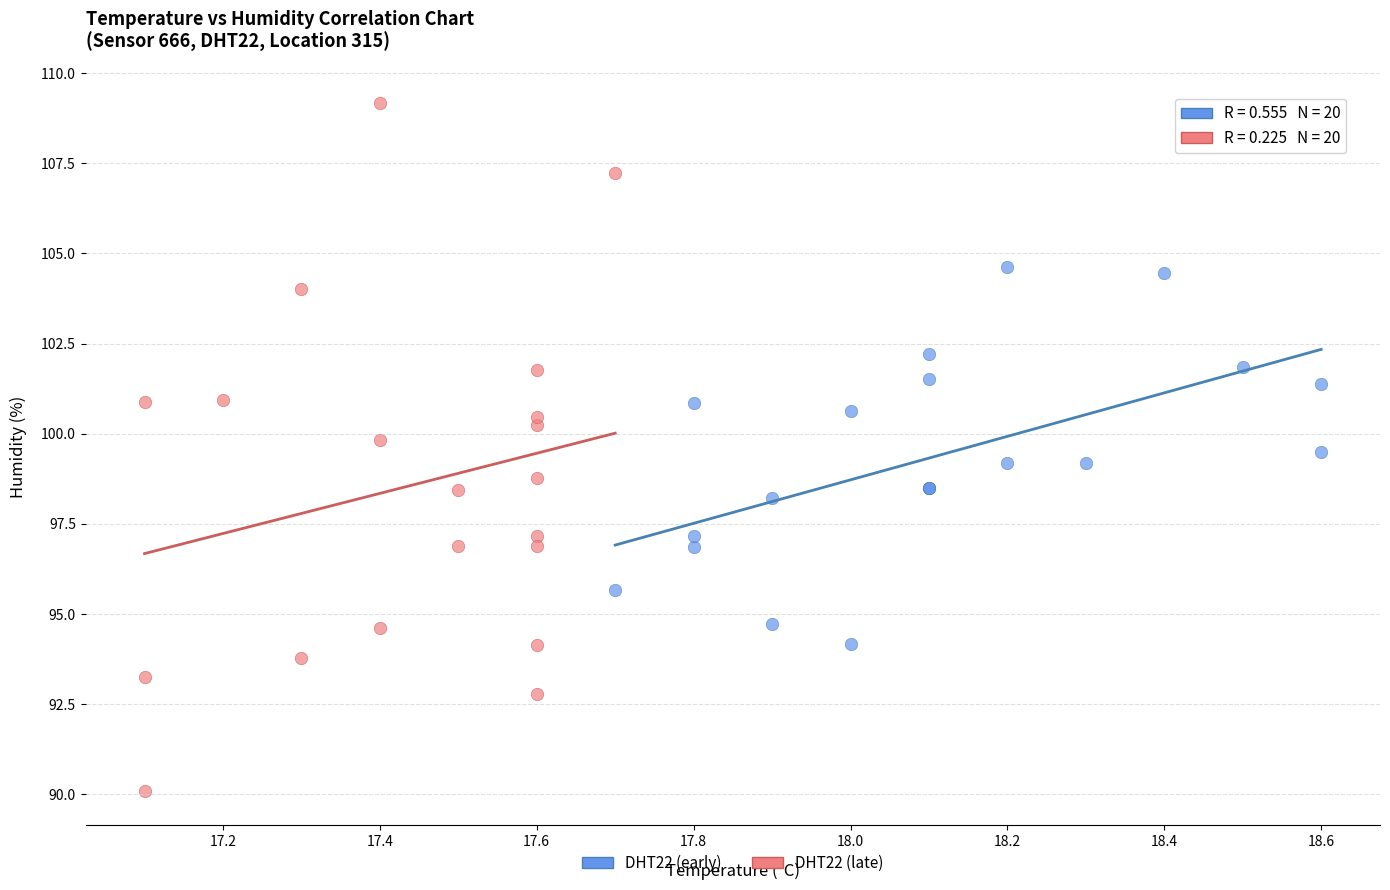

What are all the series names shown in the legend?

DHT22 (early), DHT22 (late)